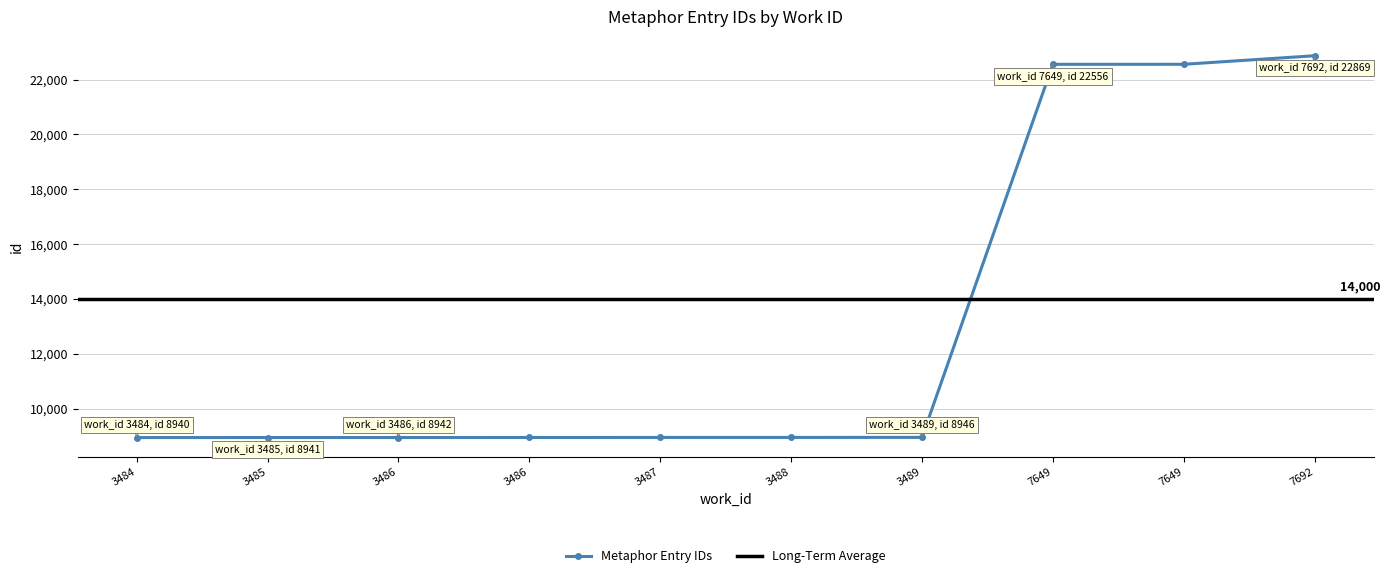

True or false: the data shows 11559 at 7692.

False